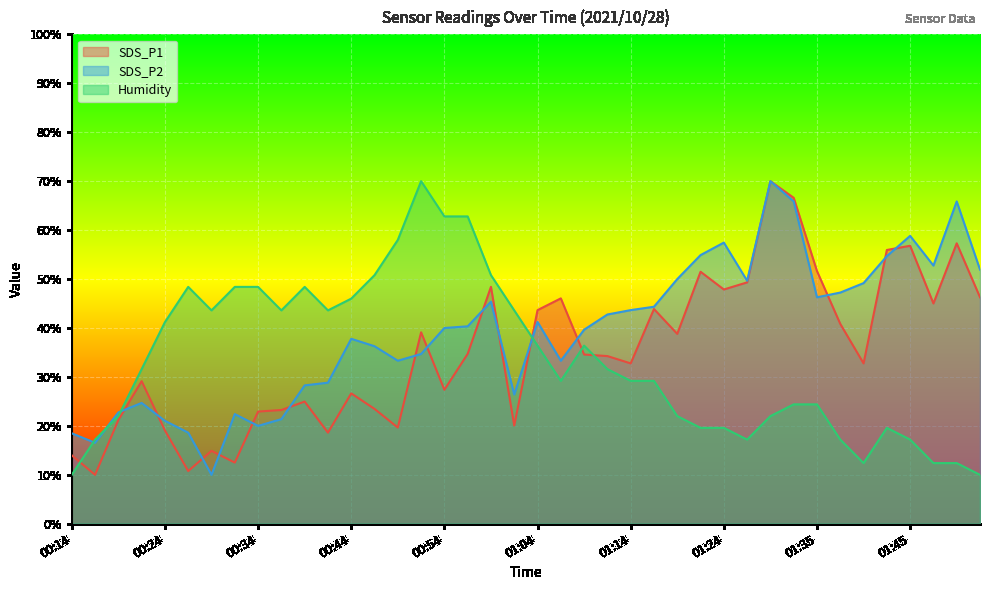

How many data points in SDS_P1 are less than 34?

19